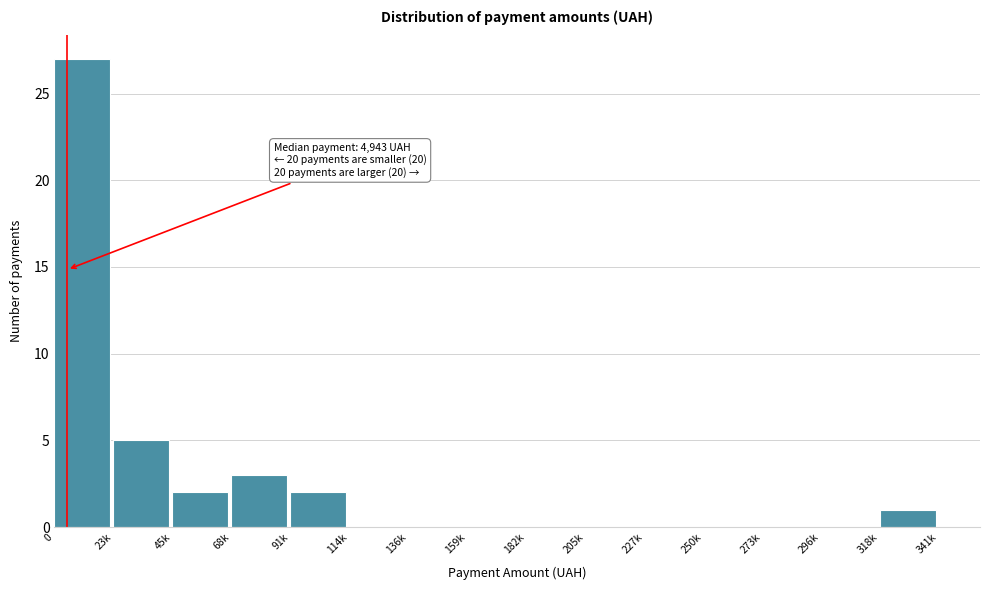

Reading left to right, extract all data points from this chart.

0=27	23k=5	45k=2	68k=3	91k=2	114k=0	136k=0	159k=0	182k=0	205k=0	227k=0	250k=0	273k=0	296k=0	318k=1